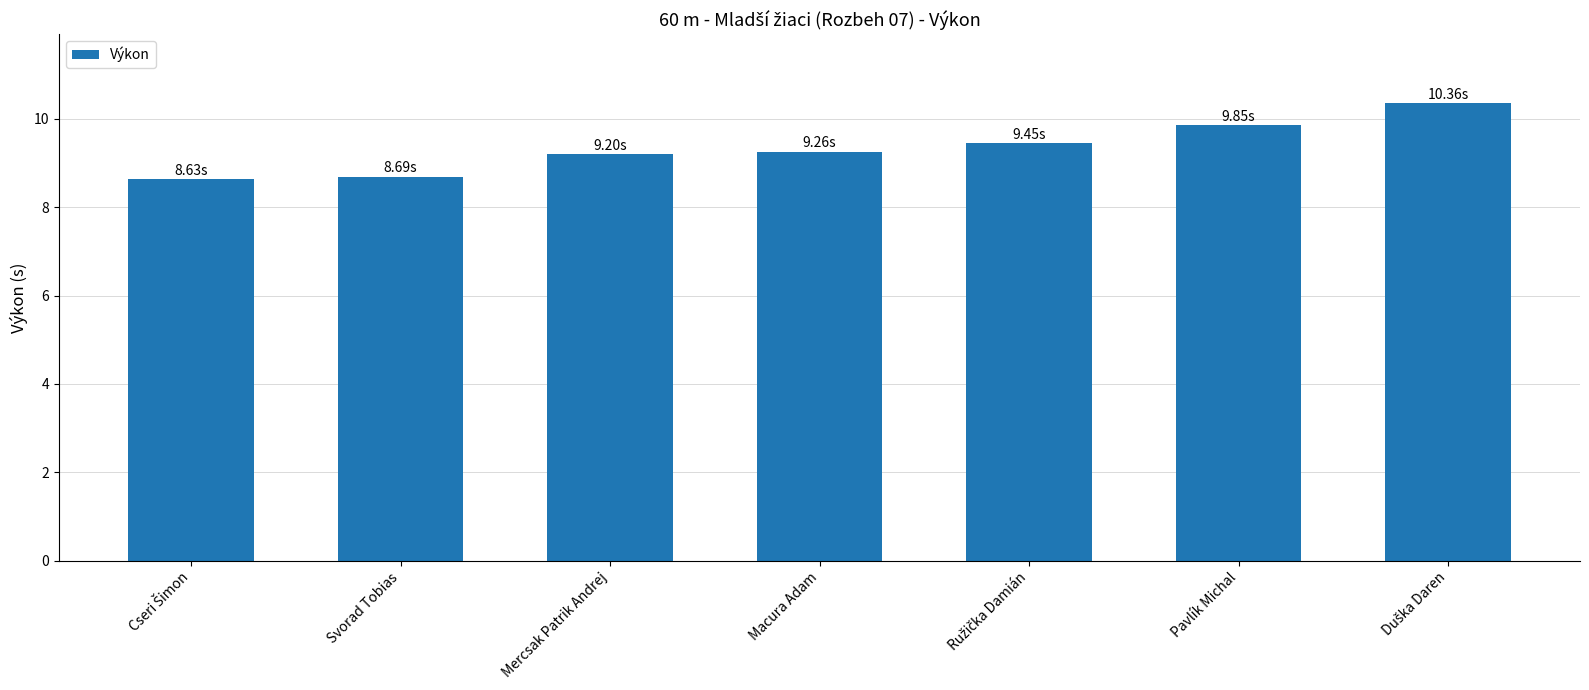

What is the change in value from Svorad Tobias to Pavlík Michal?

+1.2